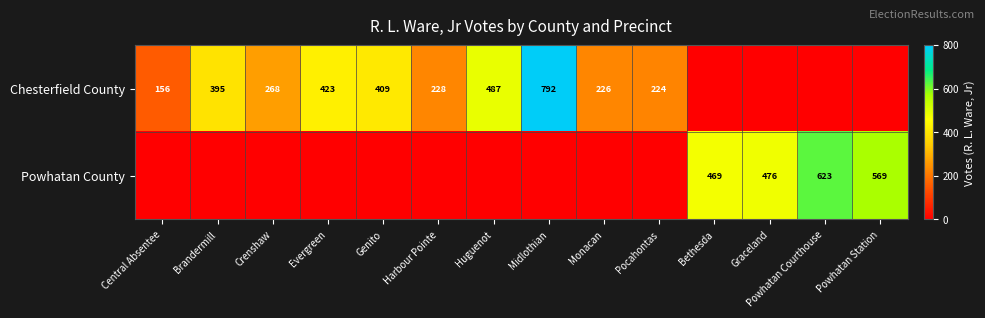

What is the sum of the Chesterfield County values at Central Absentee and Genito?

565